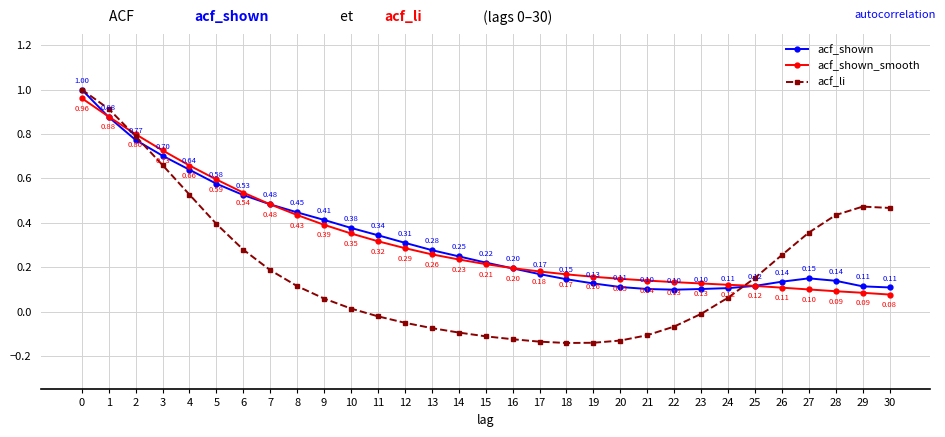

Which series has the largest total across all categories?

acf_shown